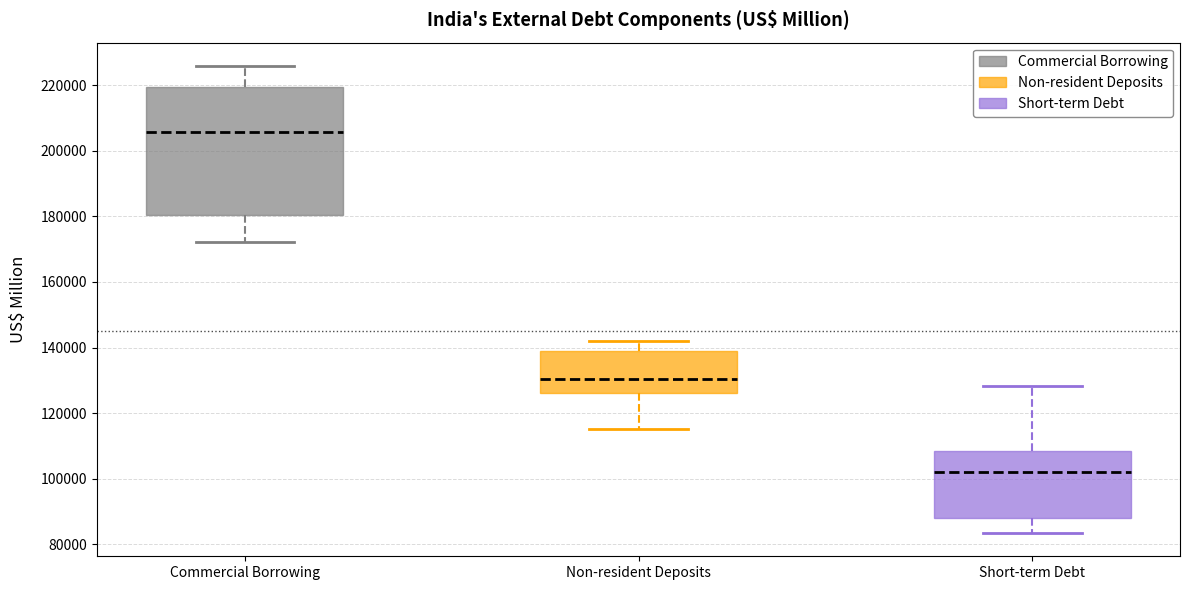

Which box's median line is the highest?

Commercial Borrowing